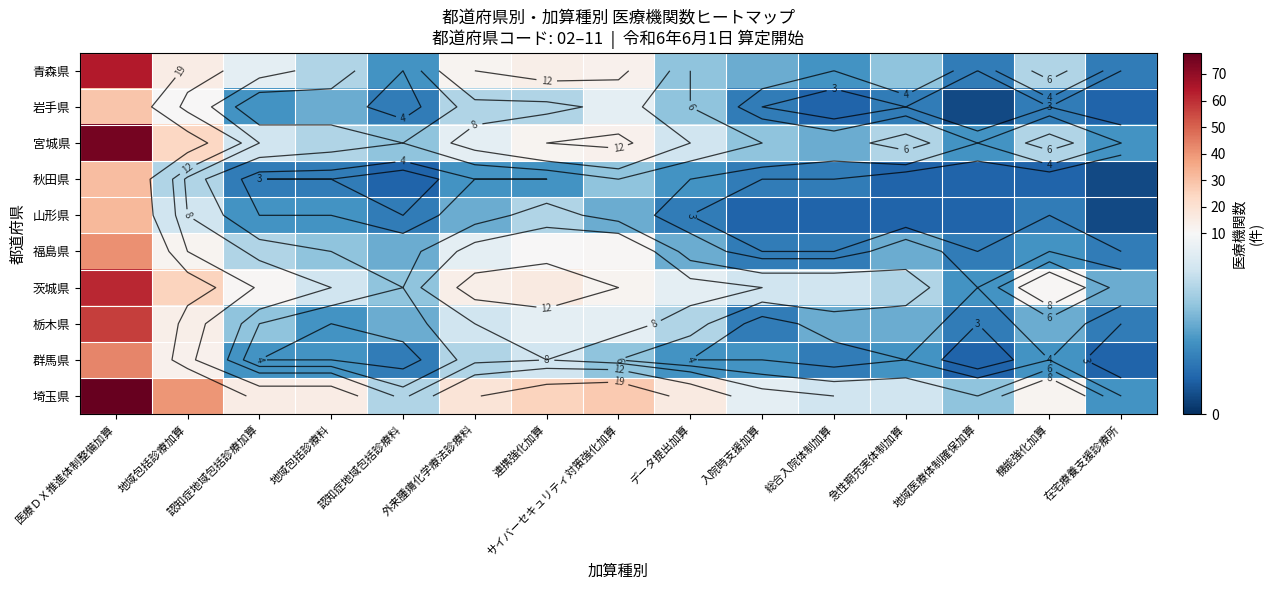

Which series has the largest range (max minus min)?

埼玉県